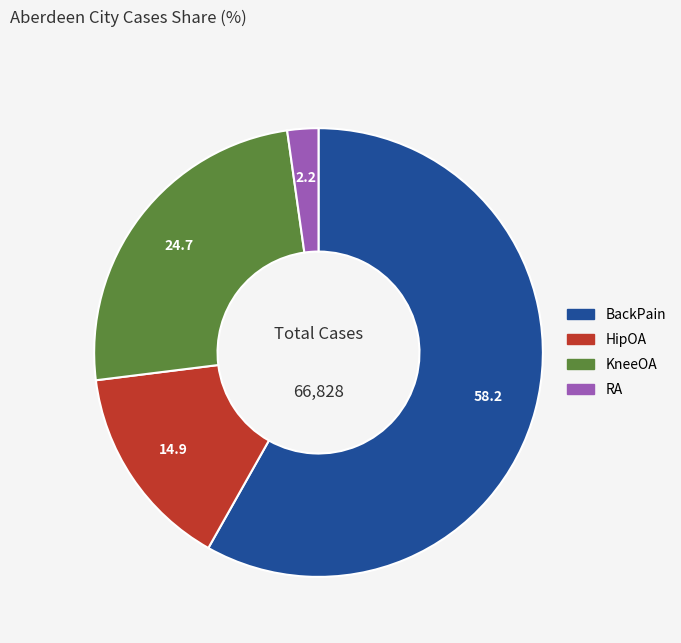

Rank the categories by value from highest to lowest.

BackPain, KneeOA, HipOA, RA